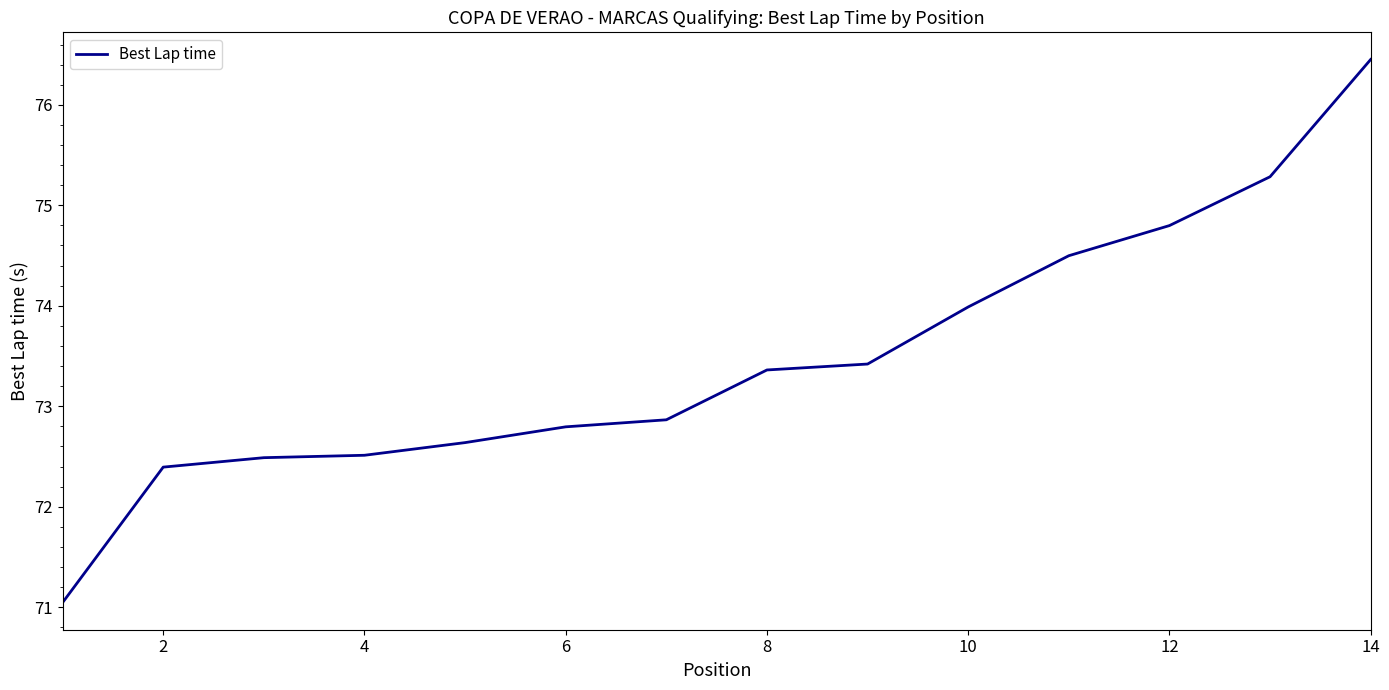

What is the smallest value displayed?

71.0